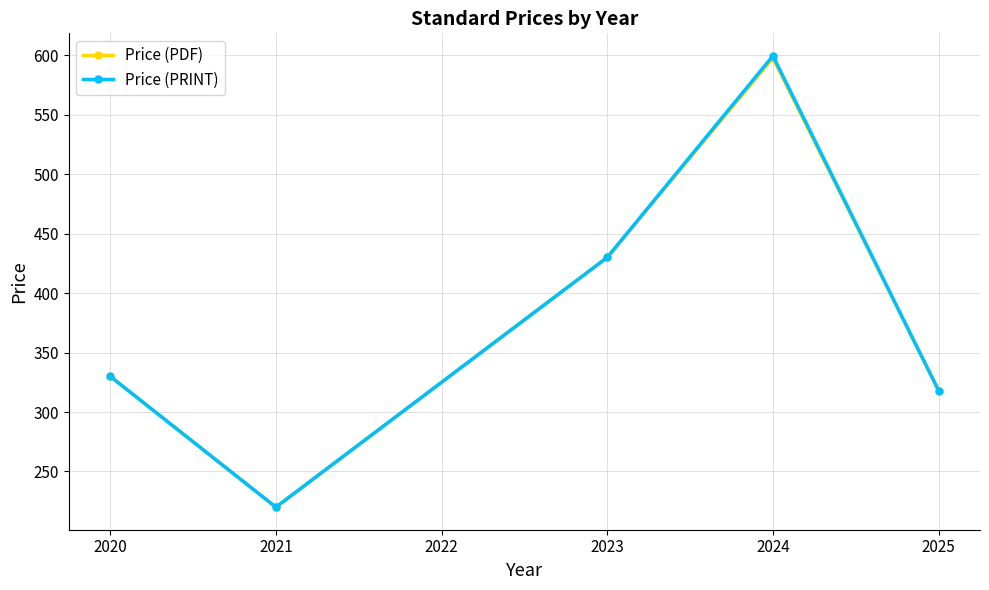

Reading left to right, what are all the values shown in this chart?

Price (PDF): 330.0	220.0	430.0	597.6	318.1
Price (PRINT): 330.0	220.0	430.0	599.5	318.1